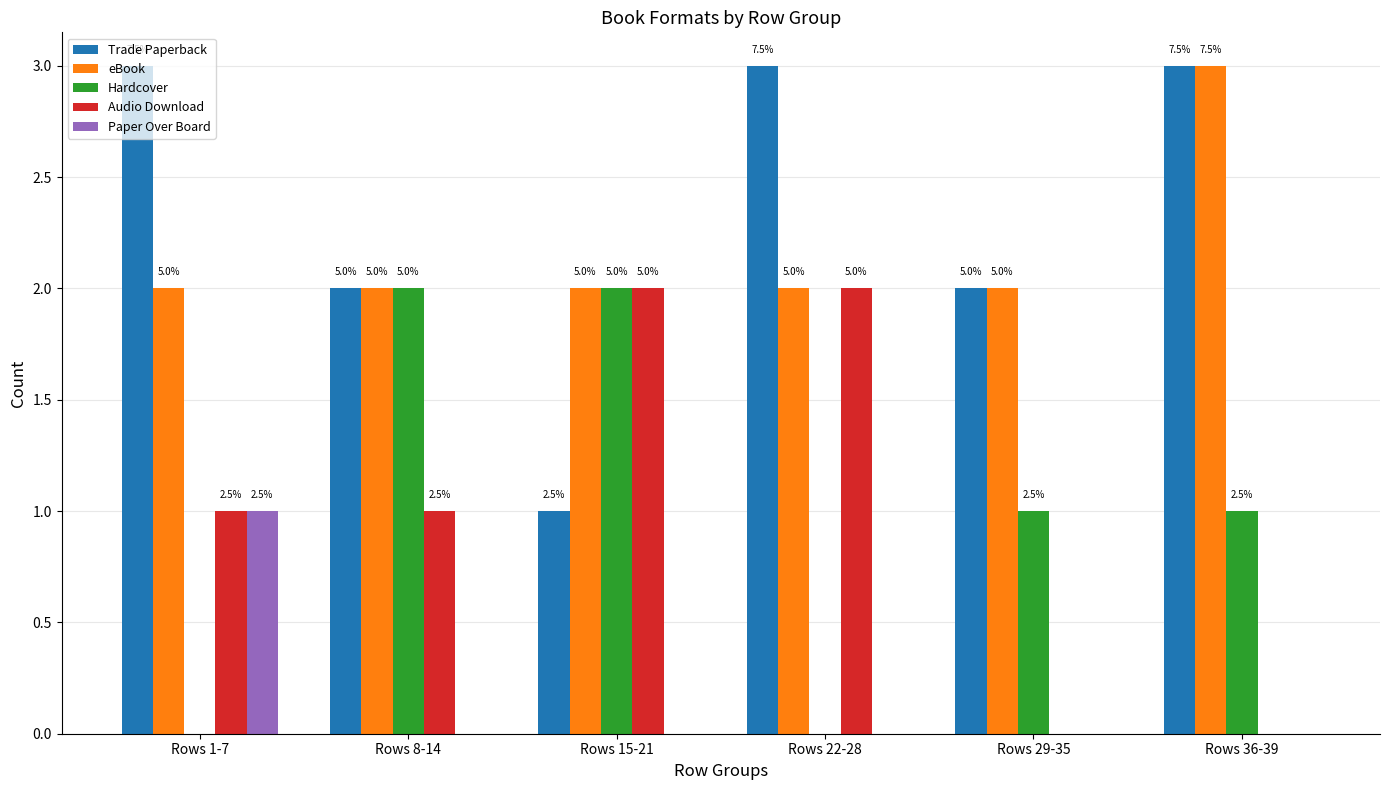

What are all the series names shown in the legend?

Trade Paperback, eBook, Hardcover, Audio Download, Paper Over Board